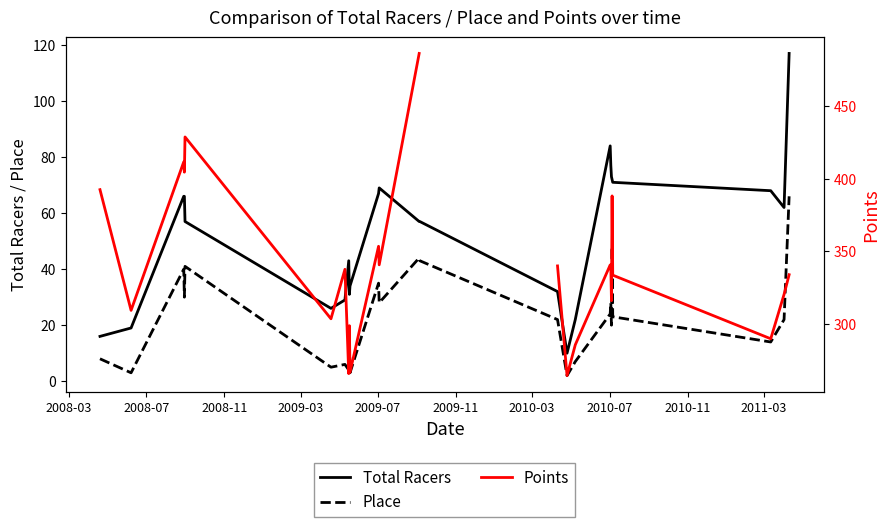

In Total Racers, how many points are higher than both neighbors (excluding endpoints)?

3